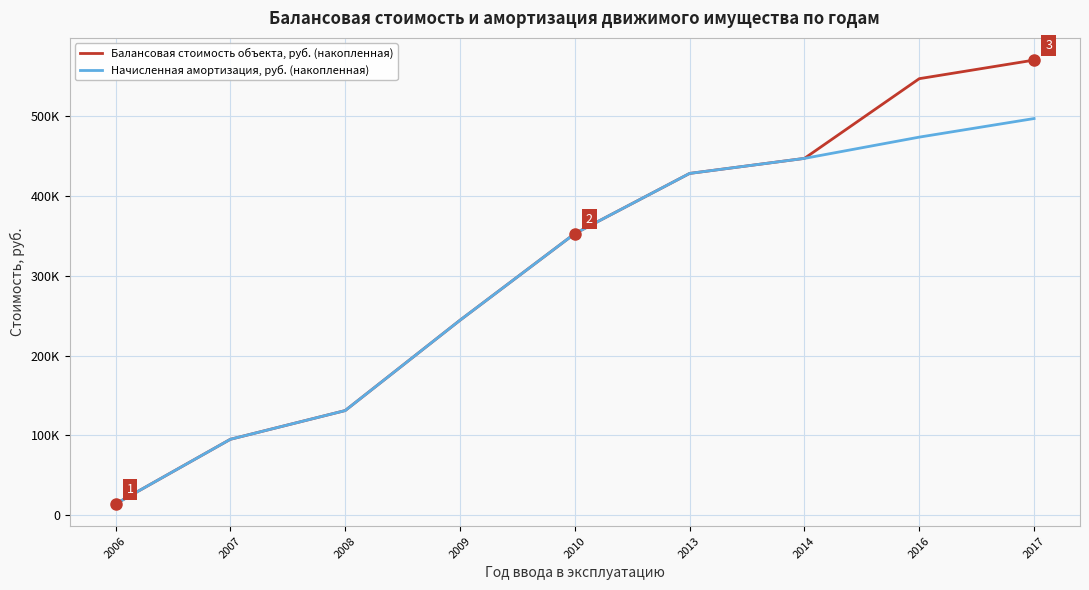

Which series has the widest spread of values?

Балансовая стоимость объекта, руб. (накопленная)